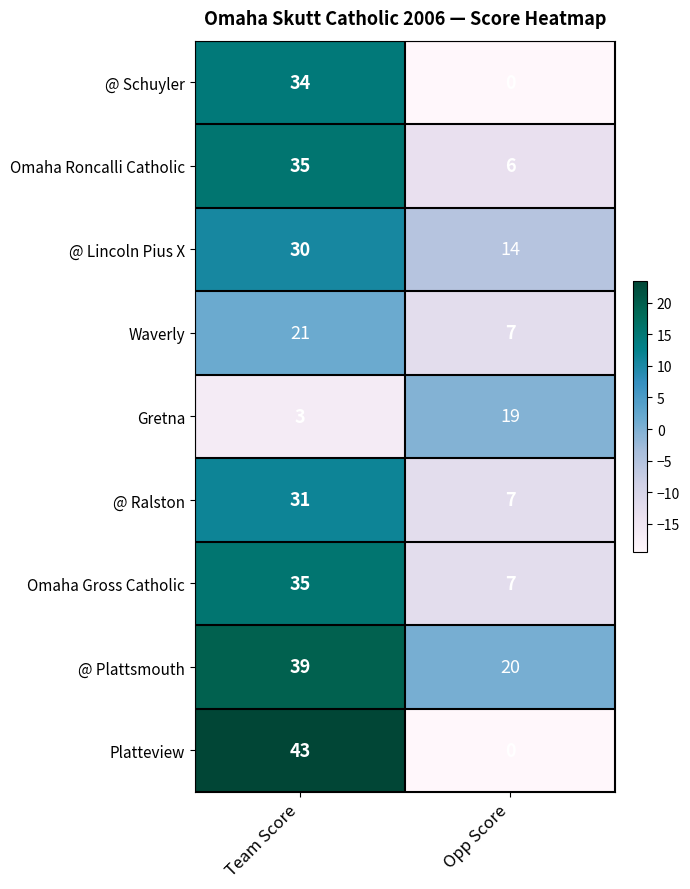

What is the total value across all series at Opp Score?

80